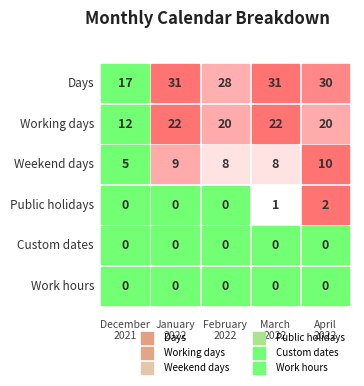

Rank the series at 2 from highest to lowest value.

April 2022, January 2022, February 2022, March 2022, December 2021